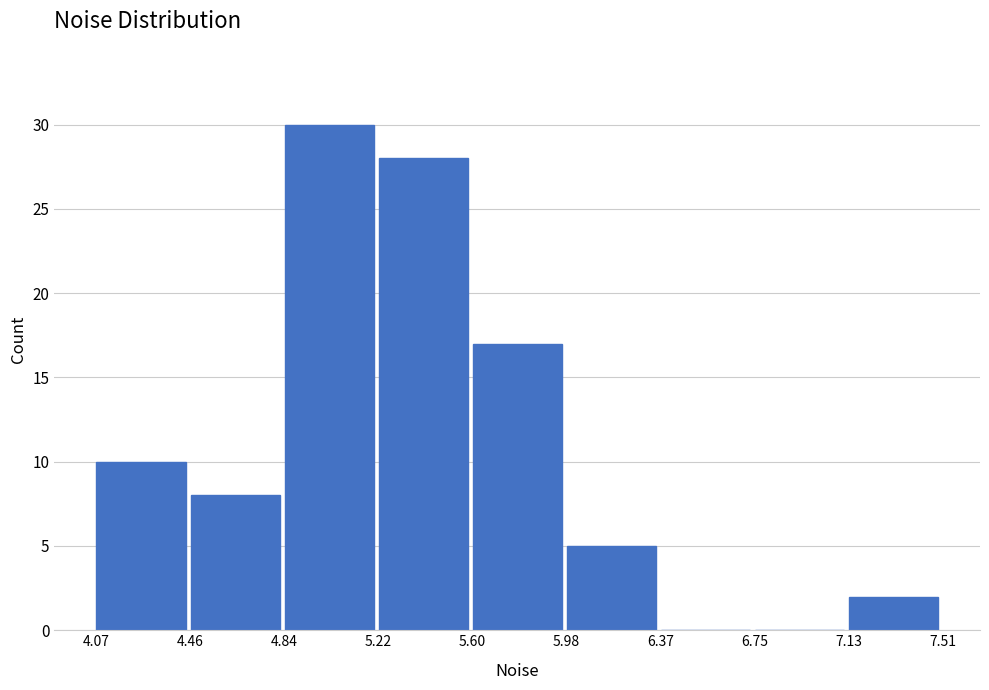

Reading left to right, list every bar in this chart as the range it spans on the x-axis followed by its height. The values are not printed on the chart, so give them approximately, as read against the axis.

4.07 to 4.46: 10
4.46 to 4.84: 8
4.84 to 5.22: 30
5.22 to 5.60: 28
5.60 to 5.98: 17
5.98 to 6.37: 5
6.37 to 6.75: 0
6.75 to 7.13: 0
7.13 to 7.51: 2